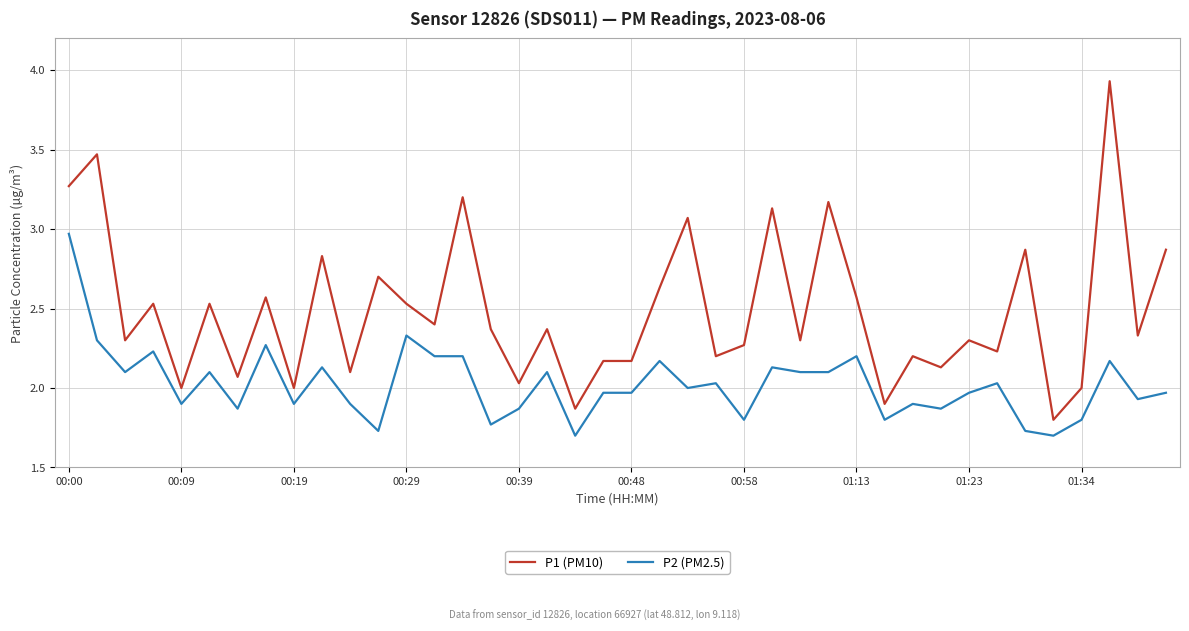

Which series has the largest total across all categories?

P1 (PM10)